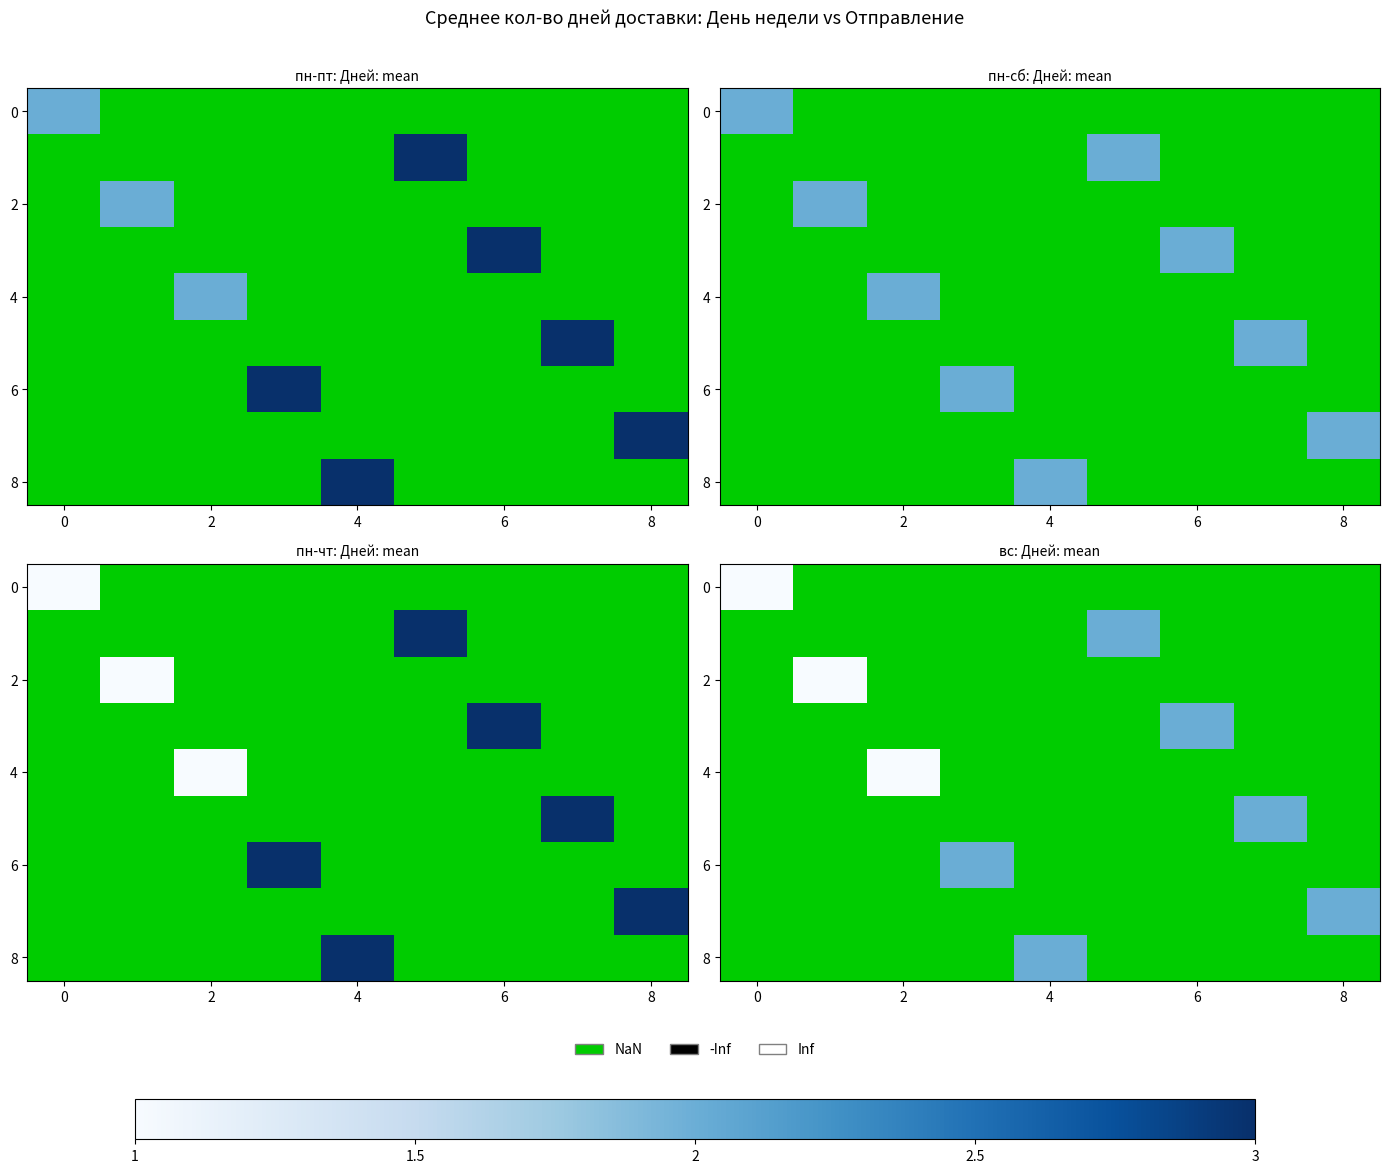

What is the minimum value for 0?

1.0